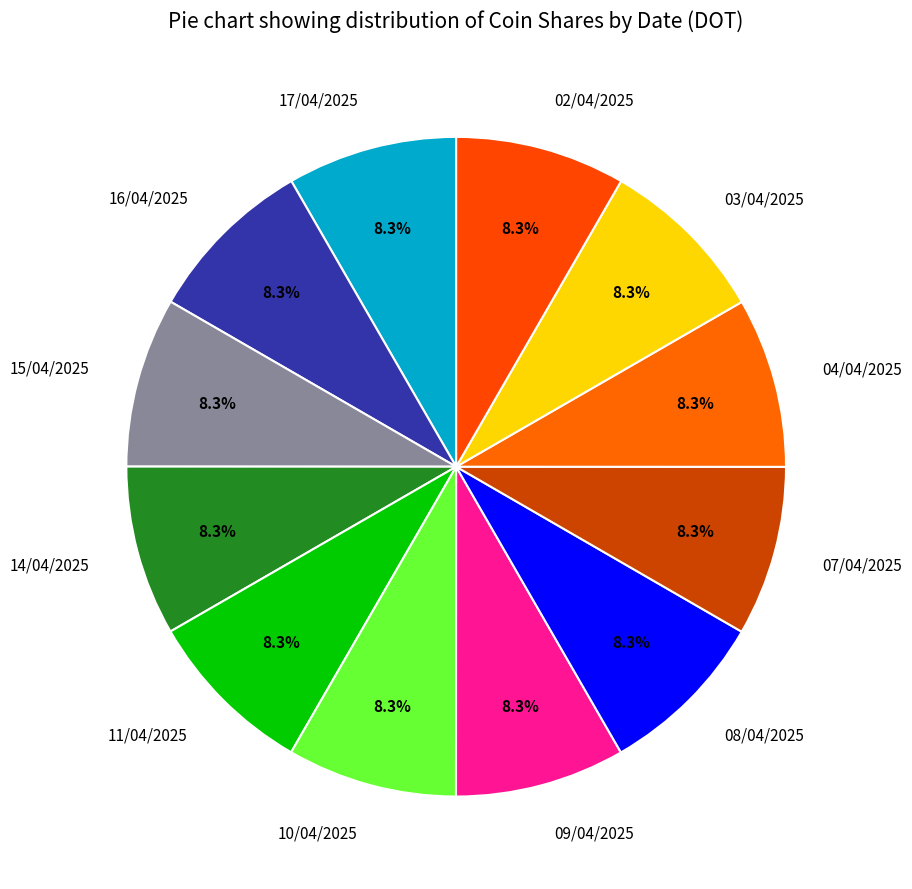

To the nearest percent, what is the average slice percentage?

8%